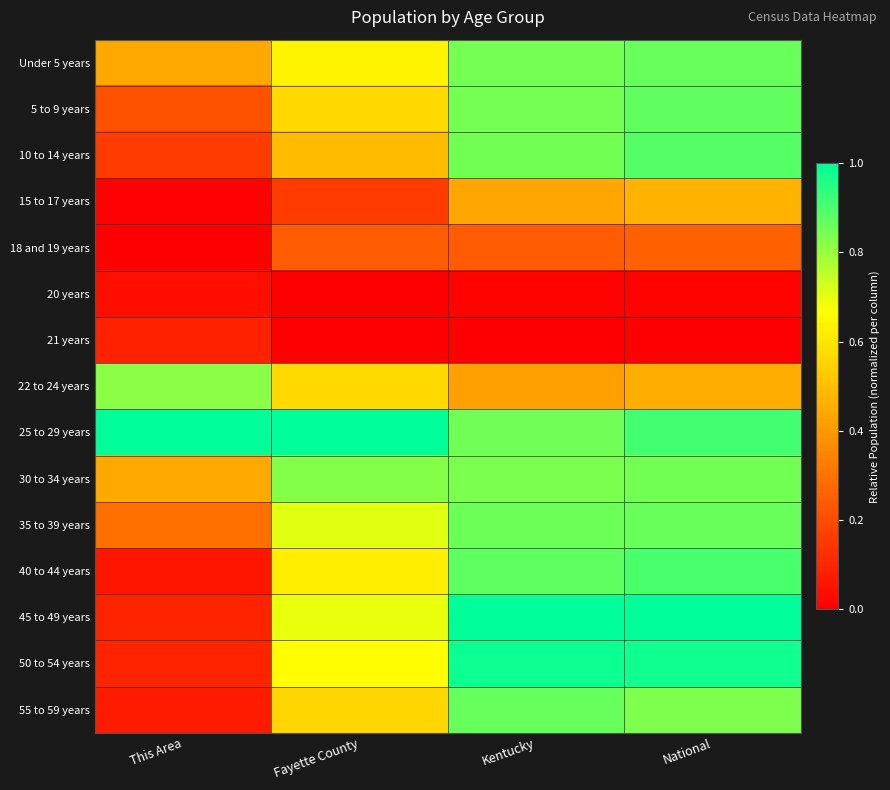

What is the total value across all series at Kentucky?

9.9